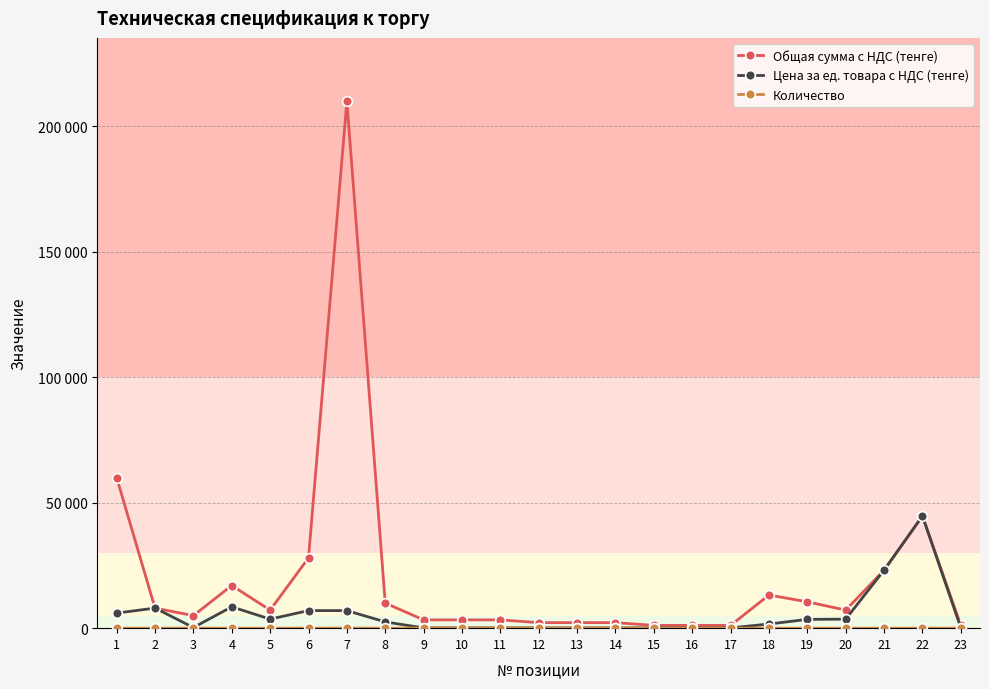

What is the average value of the Цена за ед. товара с НДС (тенге) series?

5239